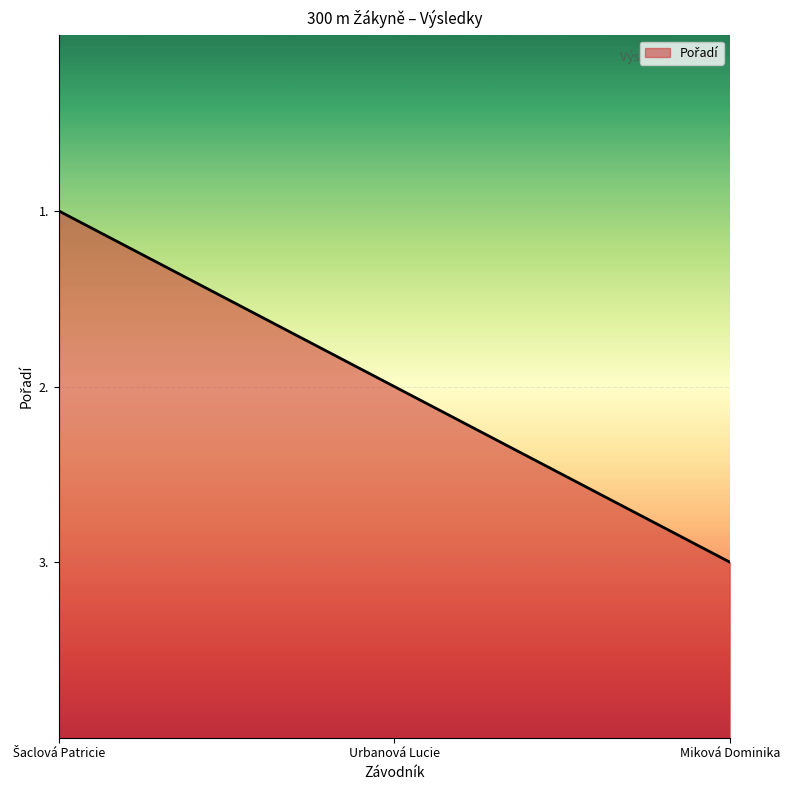

At which label does the data first exceed 2?

Šaclová Patricie